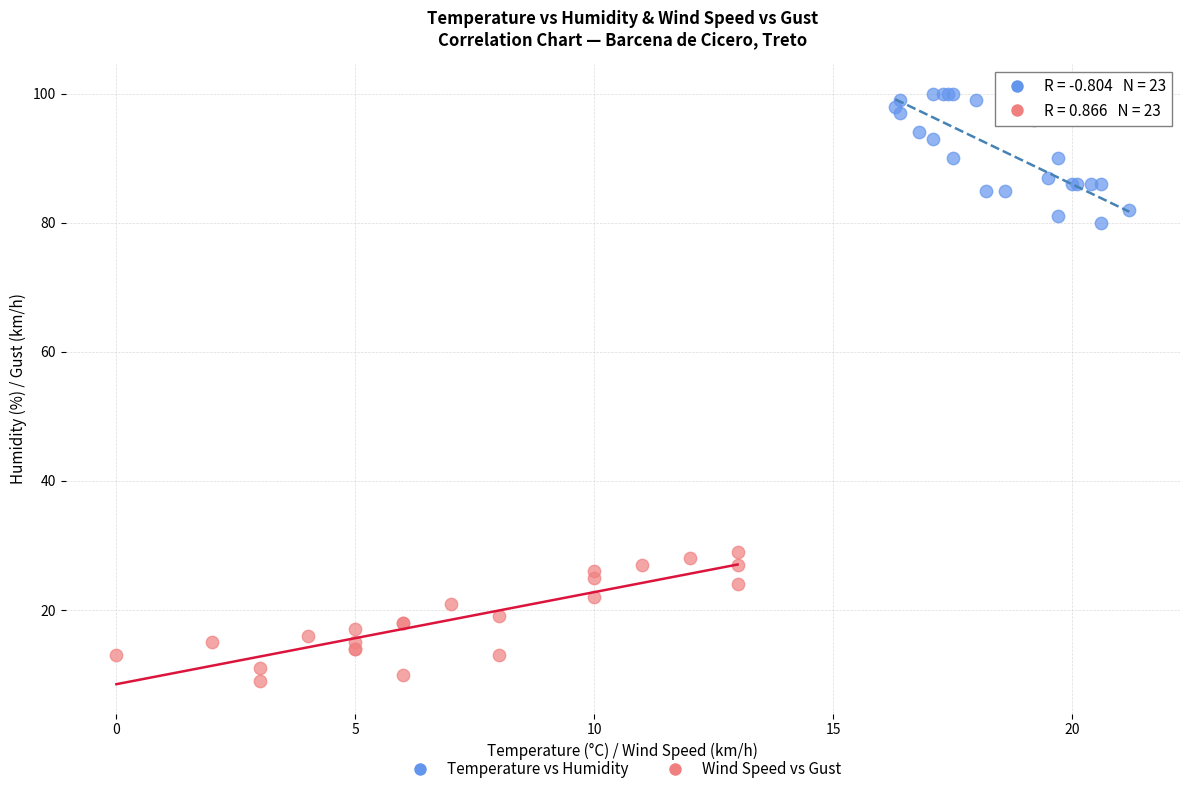

Which series contains the lowest Y value?

Wind Speed vs Gust